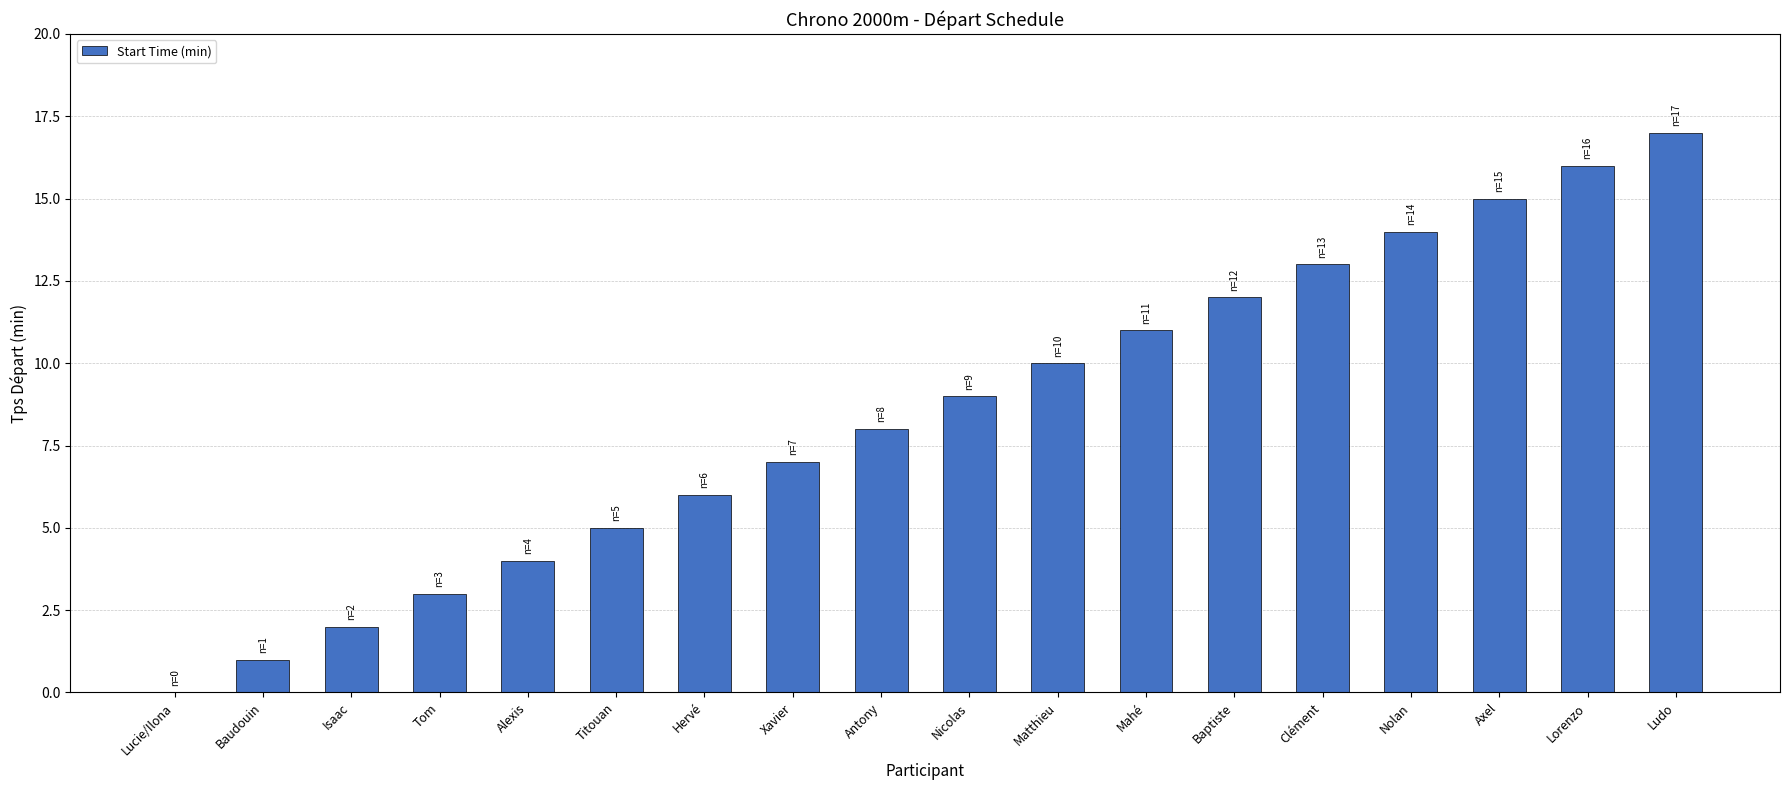

Reading right to left, extract all data points from this chart.

17	16	15	14	13	12	11	10	9	8	7	6	5	4	3	2	1	0